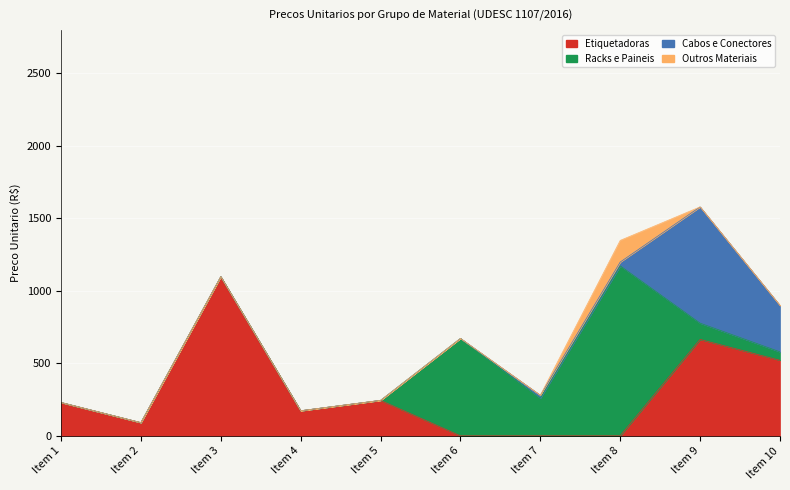

After their last crossing, which series has the higher values: Outros Materiais or Etiquetadoras?

Etiquetadoras